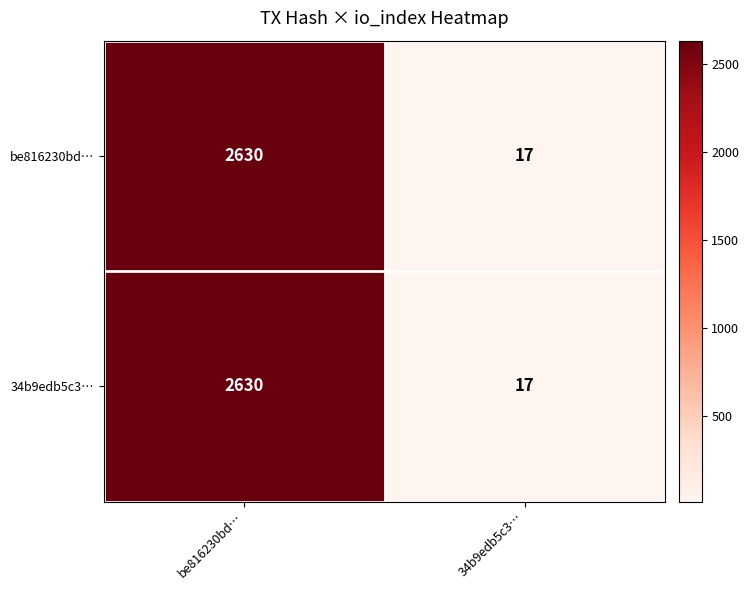

What is the difference between the 34b9edb5c3… values at be816230bd… and 34b9edb5c3…?

2613